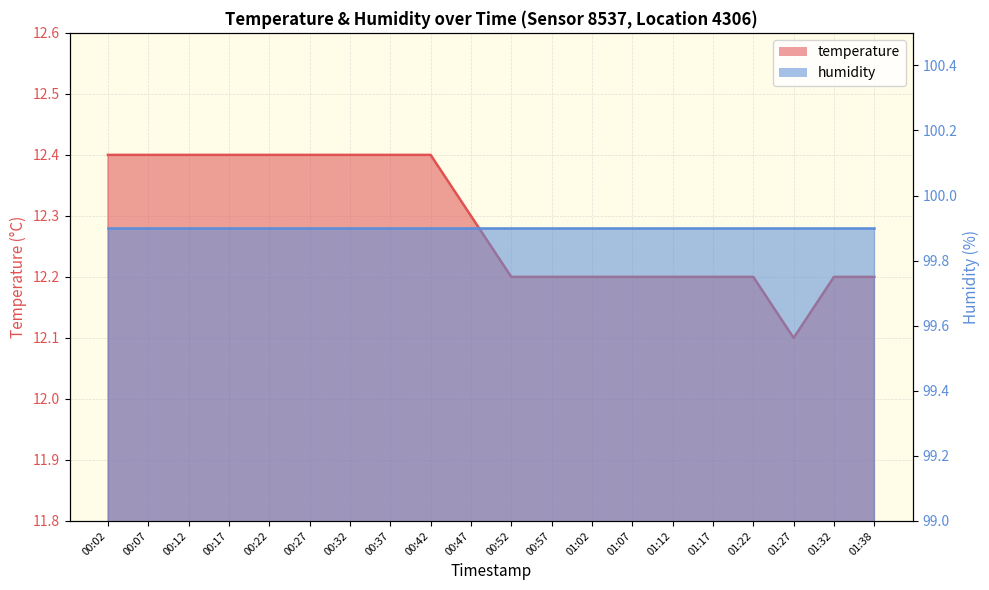

What is the difference between the maximum and second lowest values?

0.2